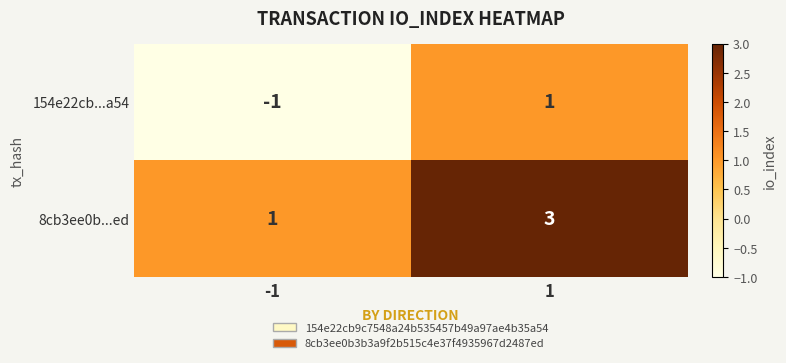

Which category has the highest value across all series?

1